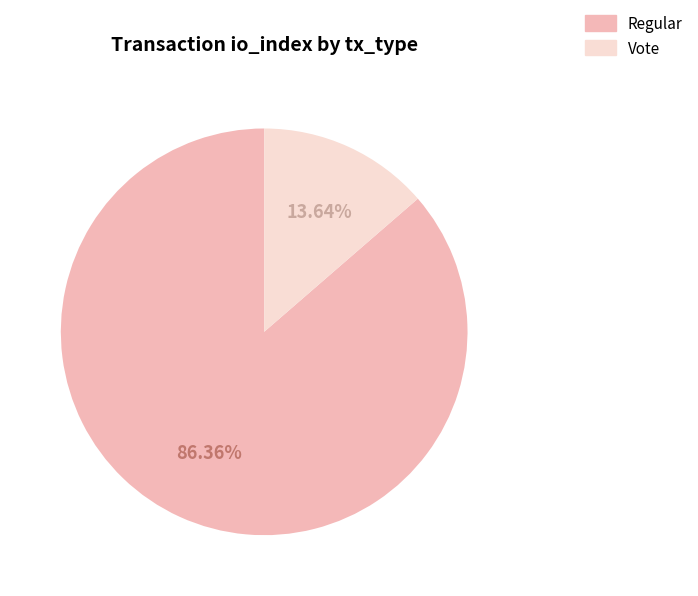

To the nearest percent, what is the average slice percentage?

50%